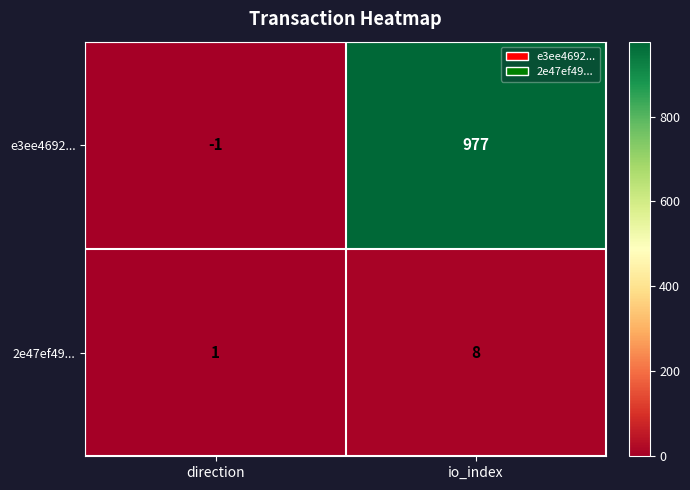

At which category does the chart reach its minimum across all series?

direction